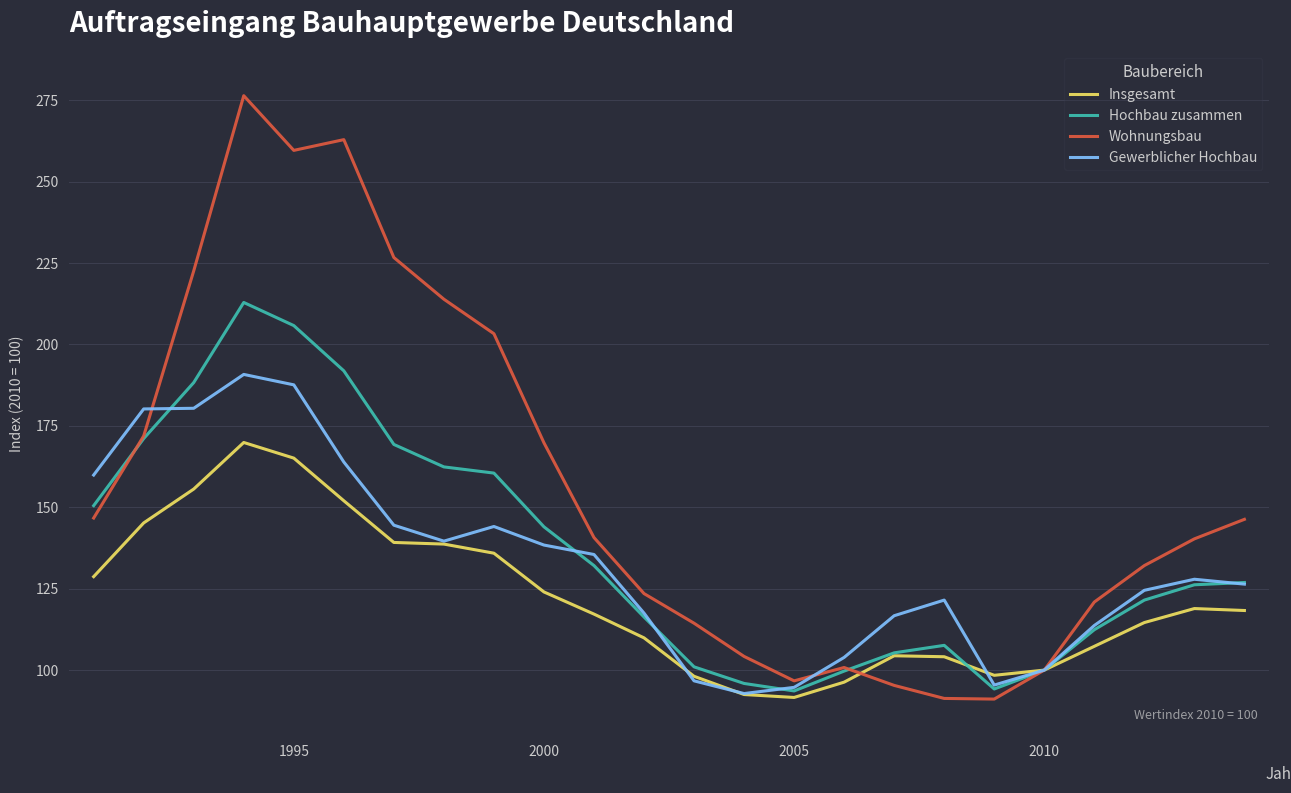

What is the difference between the maximum and minimum values in the Gewerblicher Hochbau series?

98.0